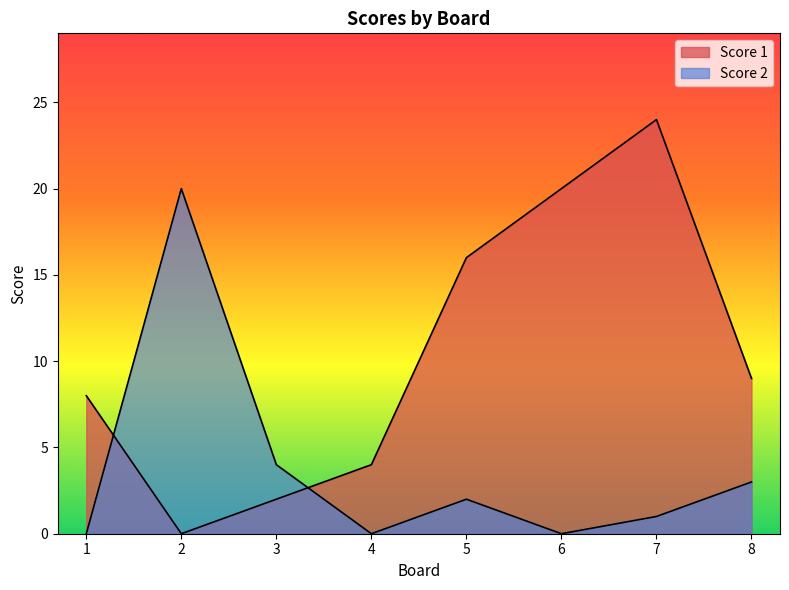

What is the sum of all Score 2 values?

30